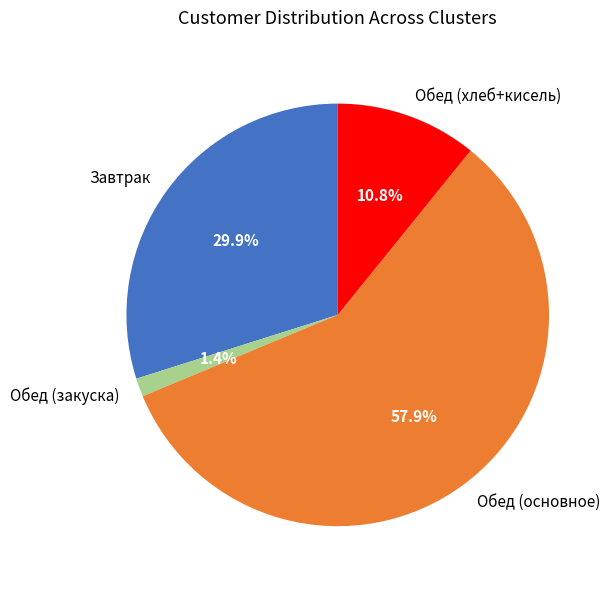

Approximately how many times larger is the value at Обед (основное) compared to Завтрак?

1.9